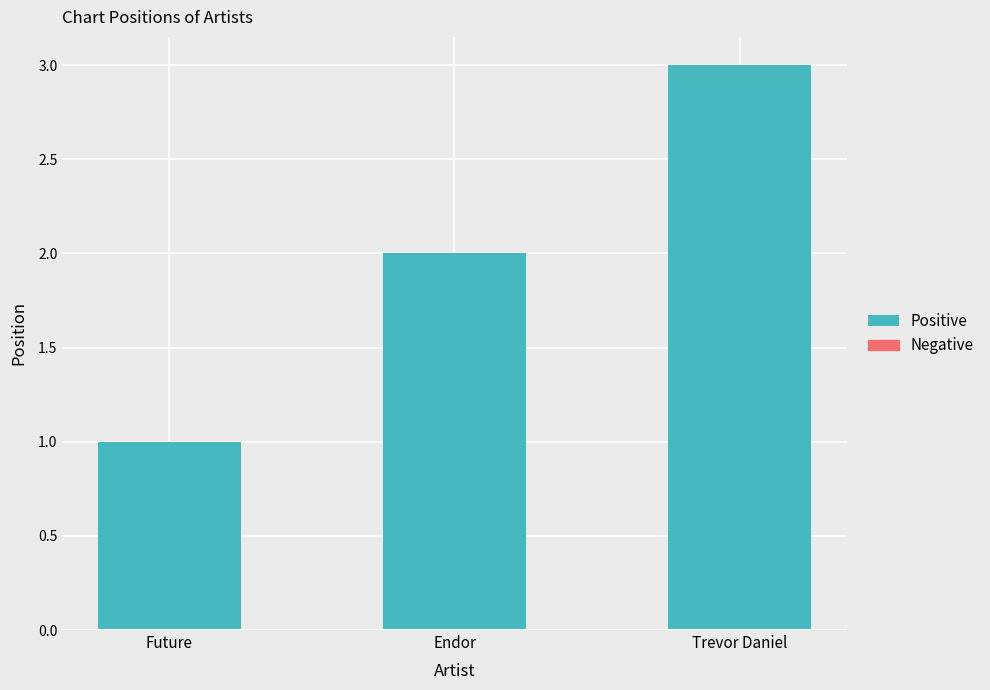

Reading left to right, list all the values displayed in this chart.

1	2	3